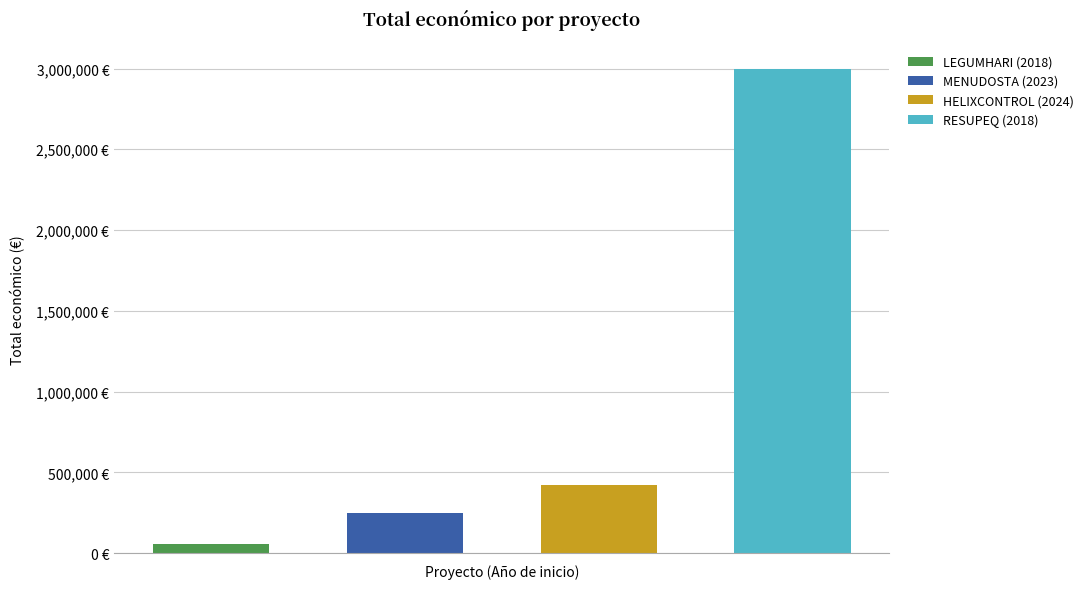

At which label is the value closest to 1528256?

HELIXCONTROL (2024)